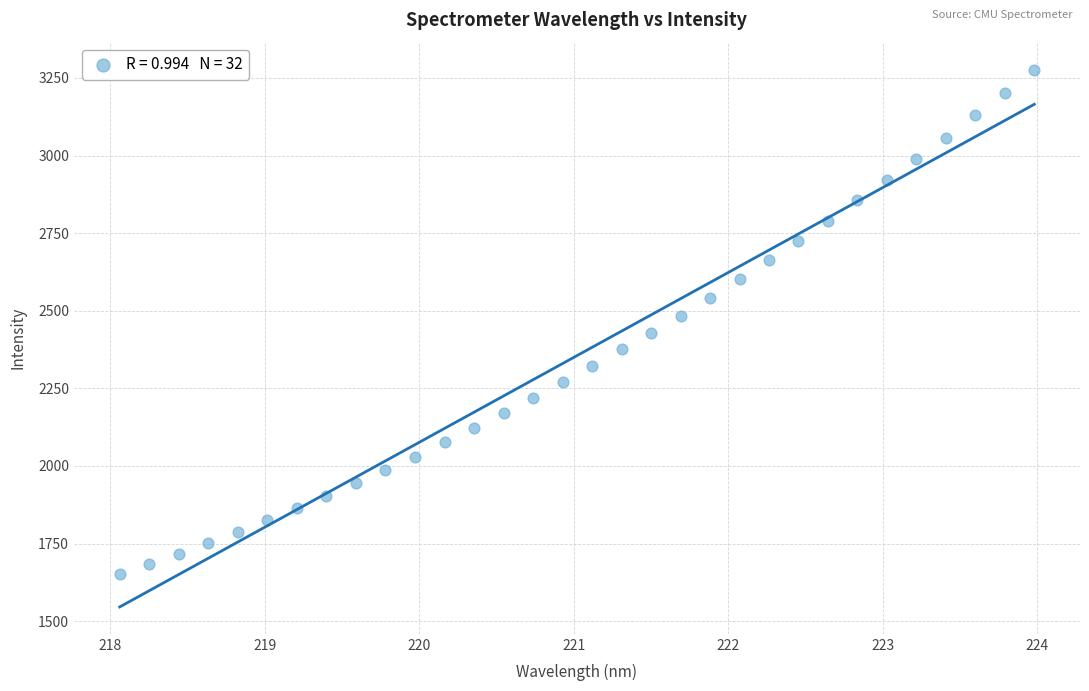

What is the range of Y values (max minus min)?

1624.2